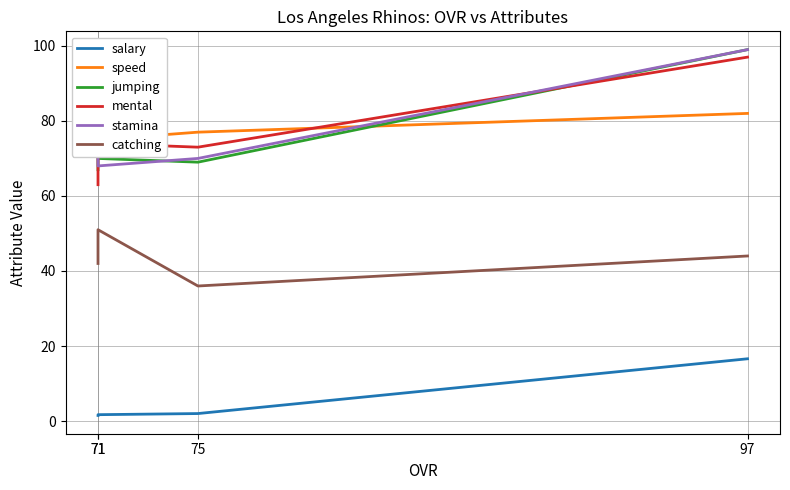

Is it true that salary equals 1.7 at 71?

True